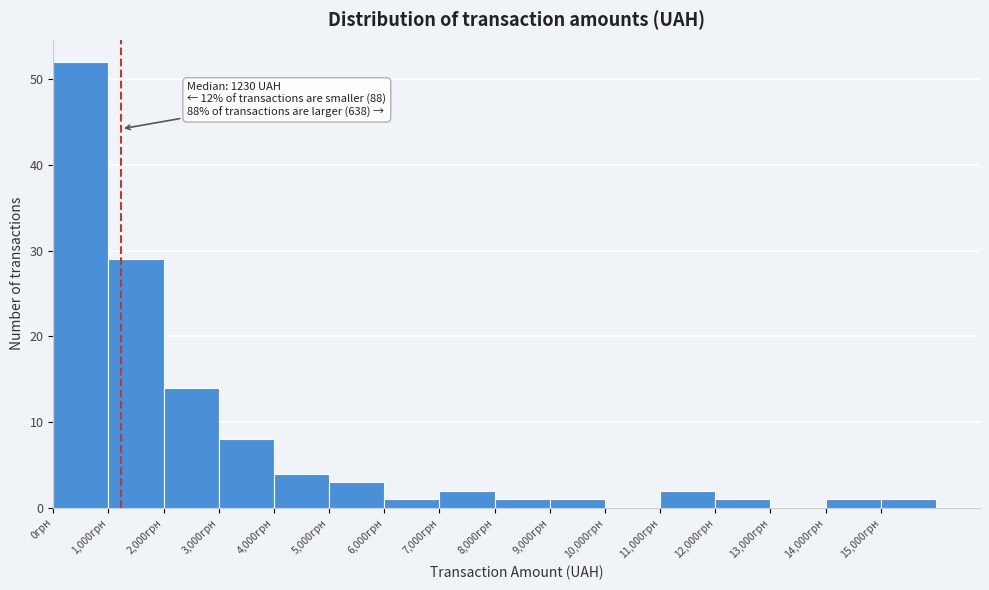

Which range on the x-axis has the tallest bar?

0 to 1000